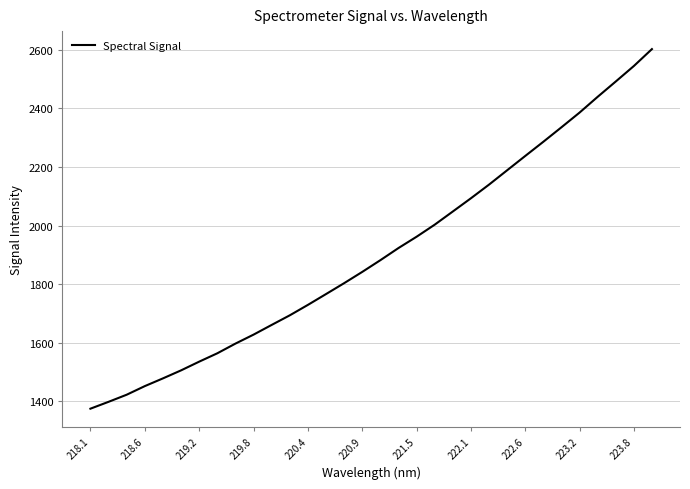

What is the difference between the maximum and minimum values?

1228.2